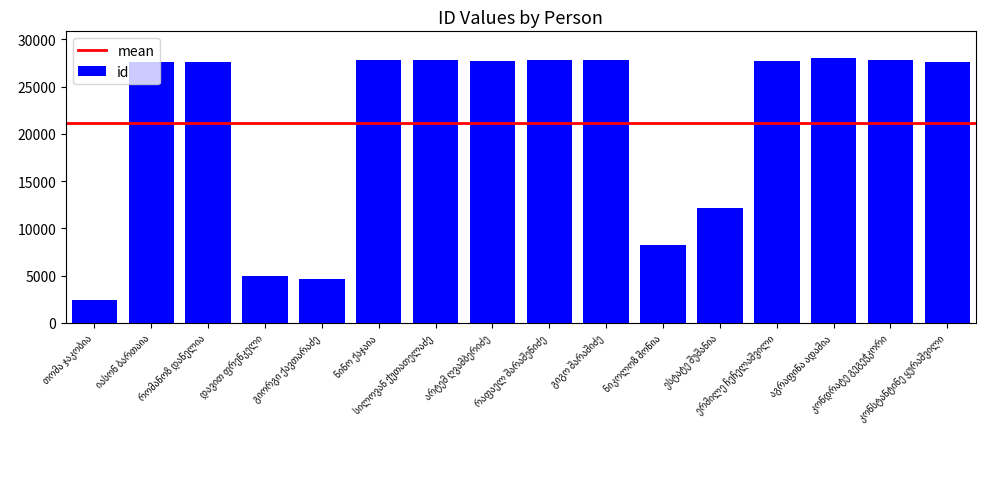

What is the minimum value shown in the chart?

2370